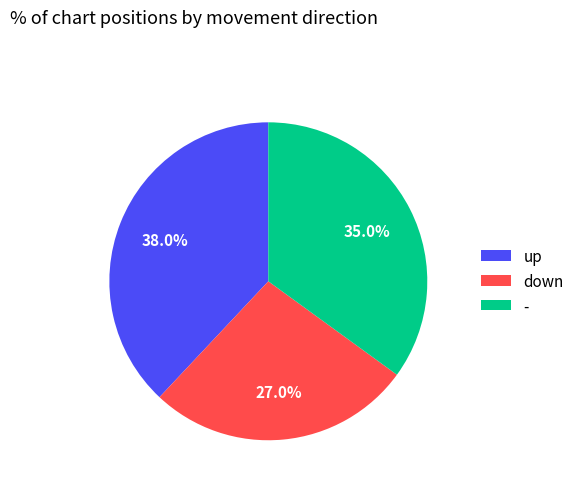

To the nearest percent, what portion does down represent?

27%